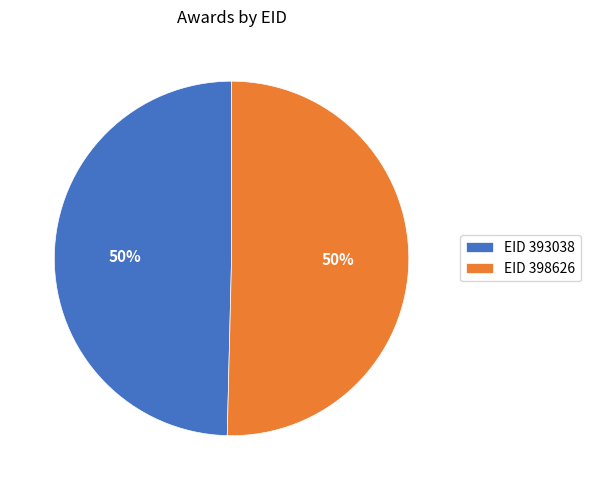

To the nearest percent, what is the average slice percentage?

50%